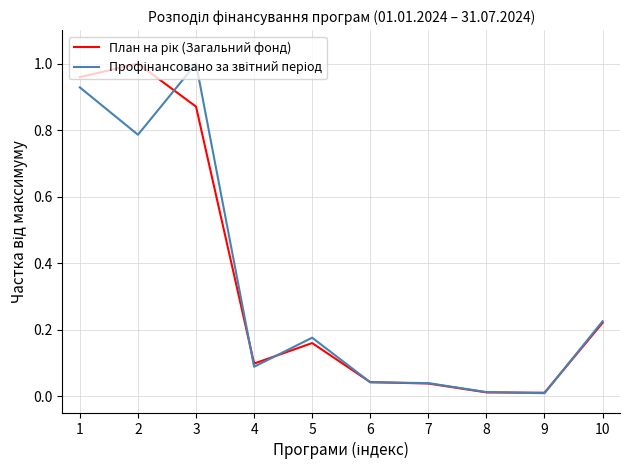

What is the total value across all series at 10?

0.4